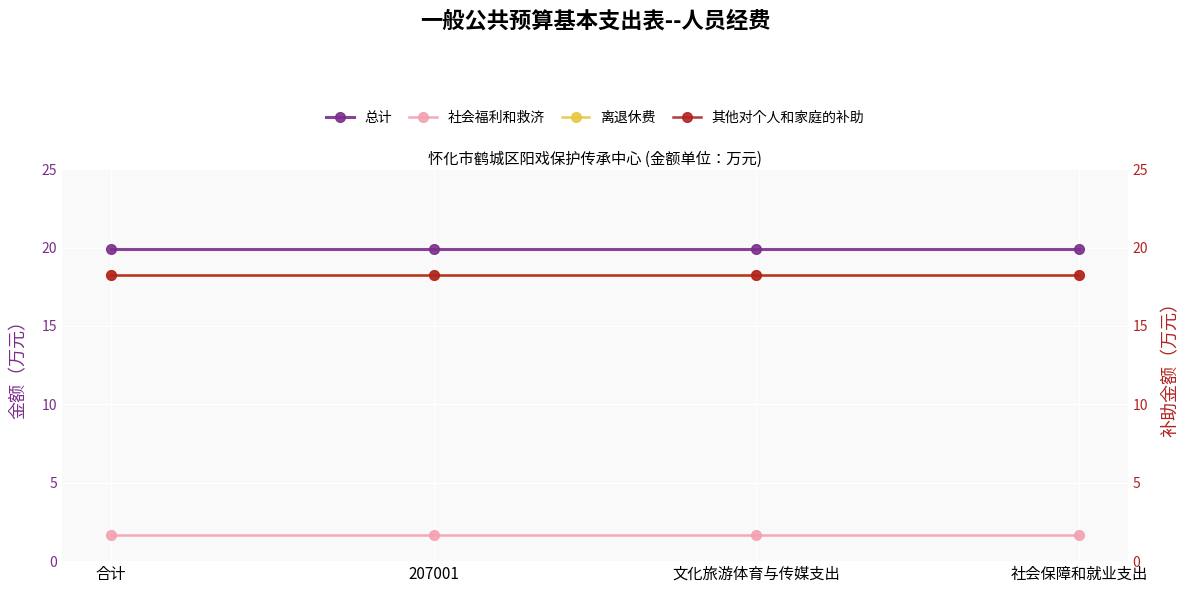

What is the difference between the highest and lowest values at 社会保障和就业支出?

18.2